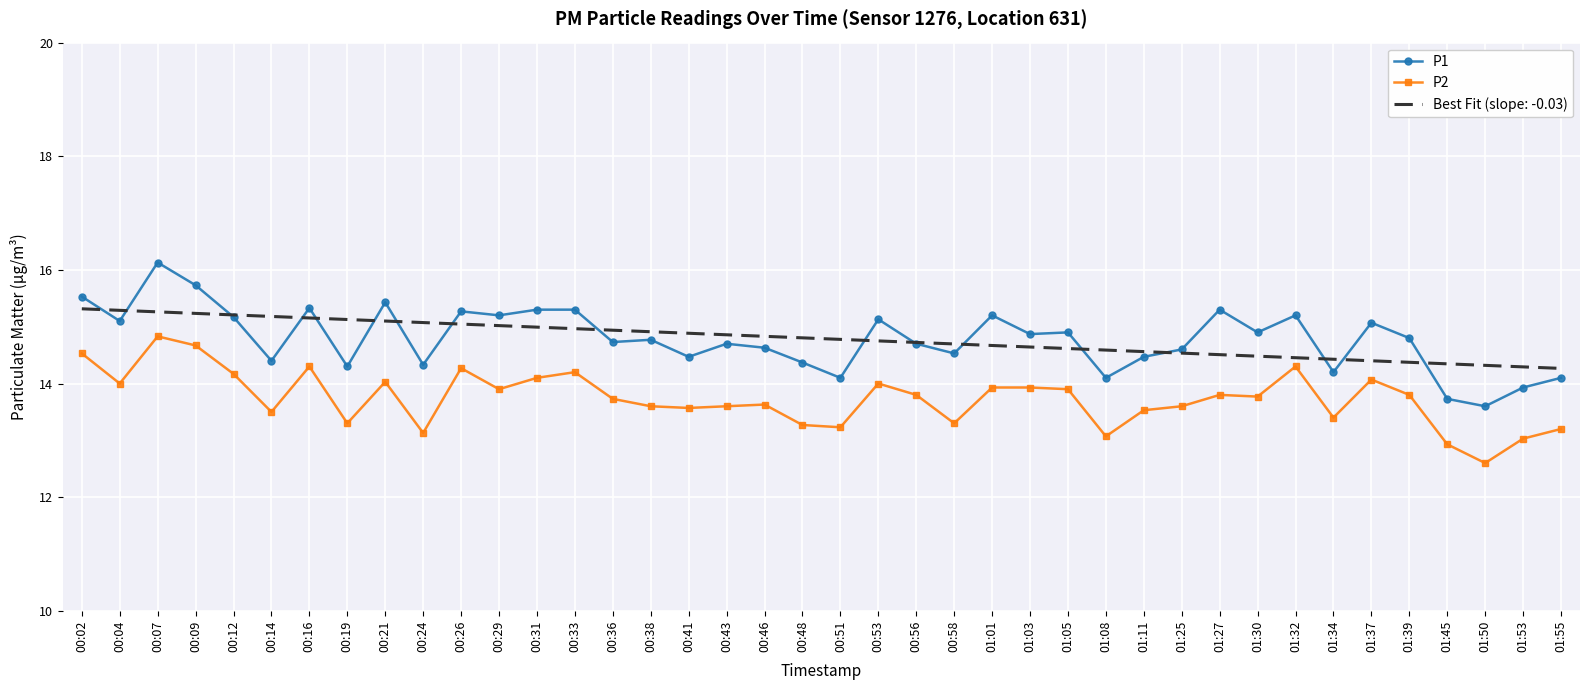

Is it true that P2 equals 6.0 at 00:24?

False